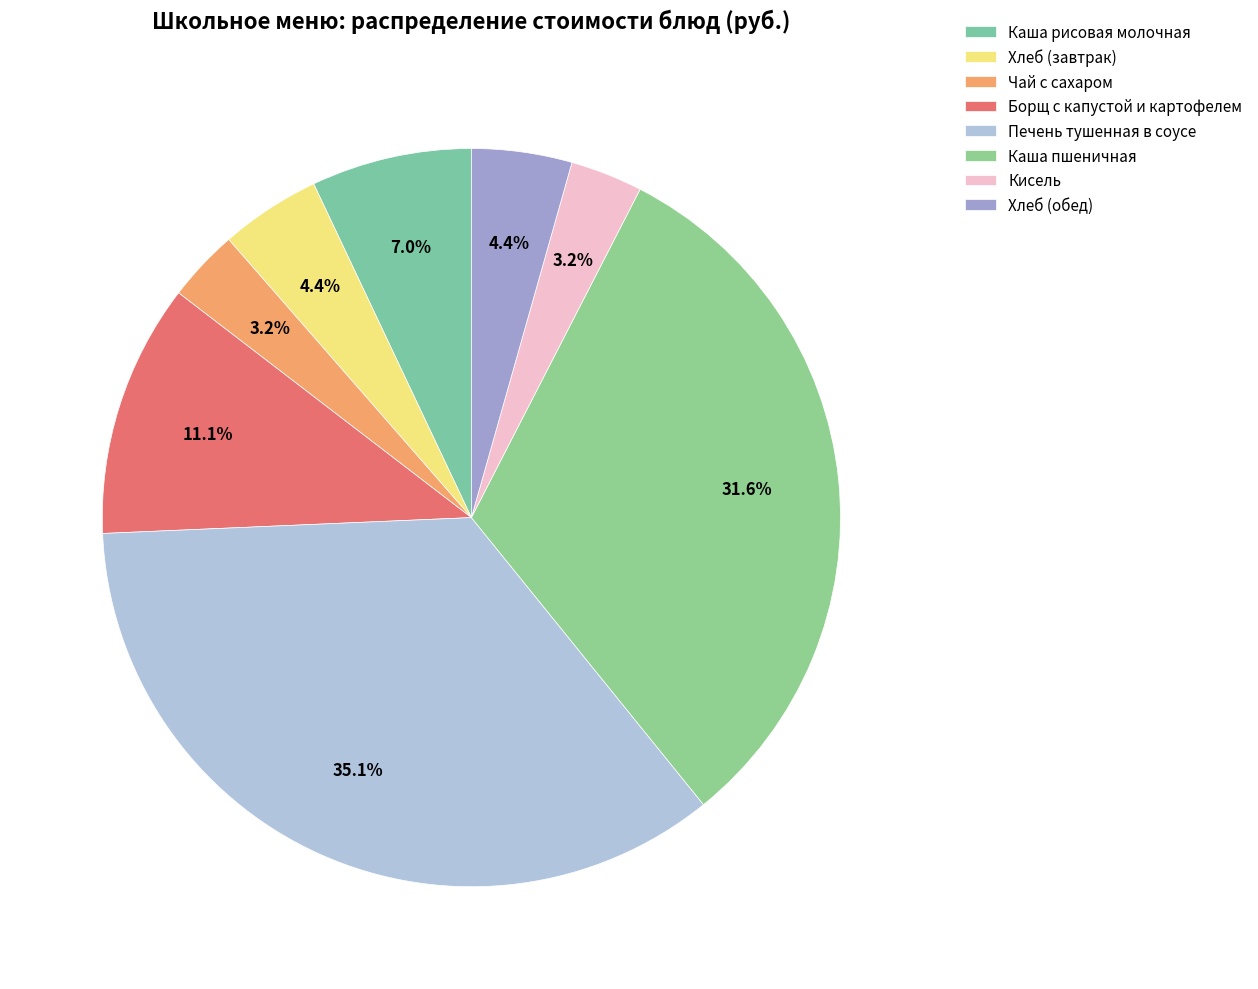

Is Каша рисовая молочная the majority of the pie?

No